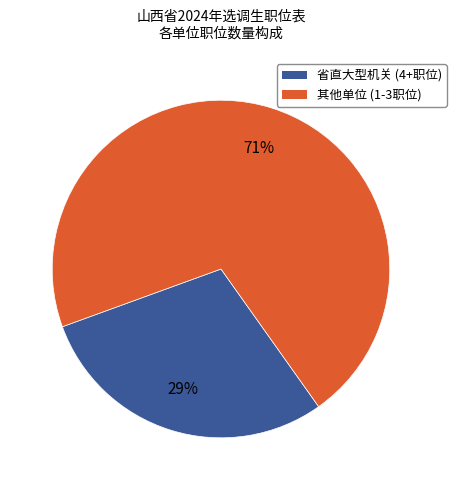

Does any single category account for the majority?

Yes